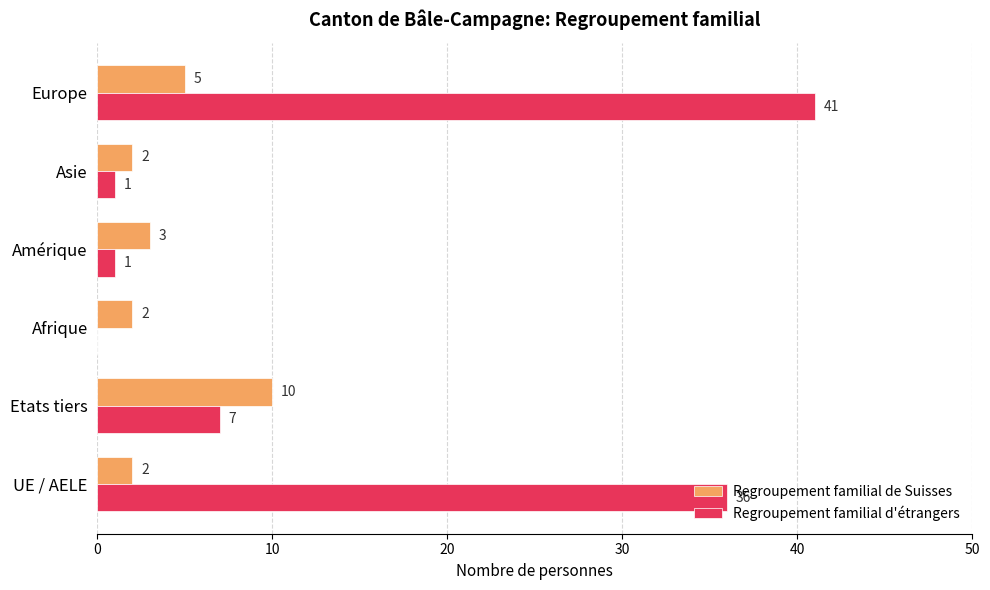

At which category is the sum across all series the highest?

Europe